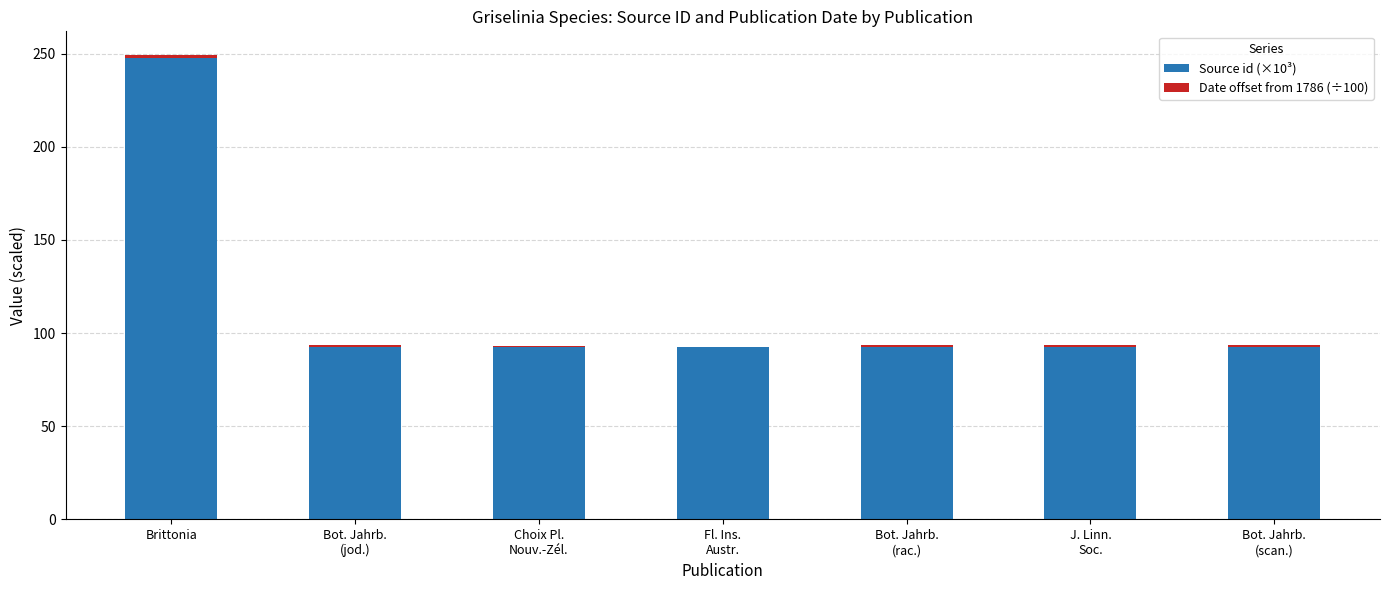

What is the maximum value for Source id (×10³)?

247.4